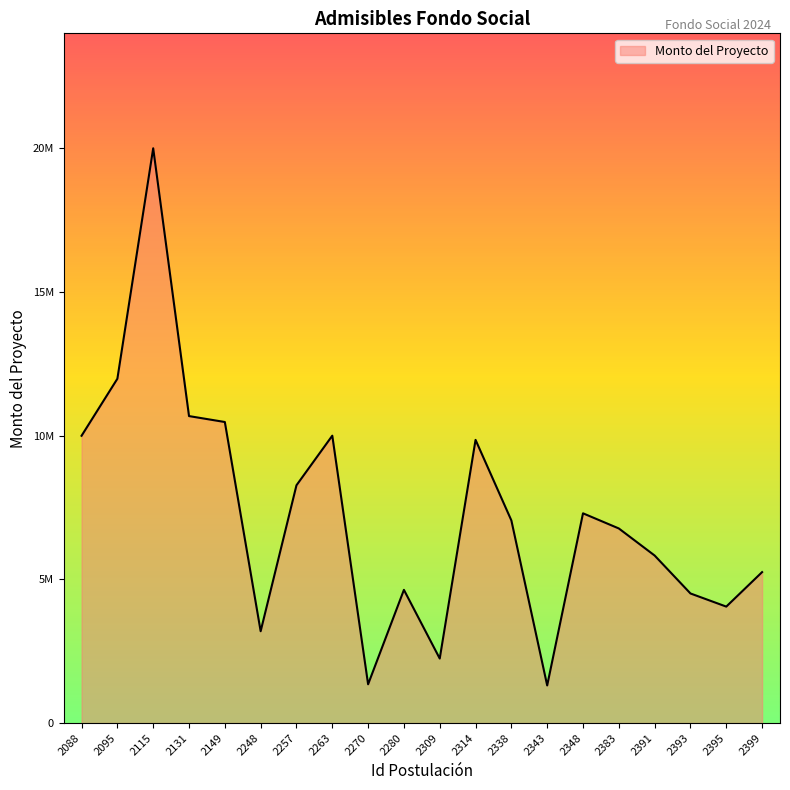

Does the chart display data point markers on the line(s)?

No